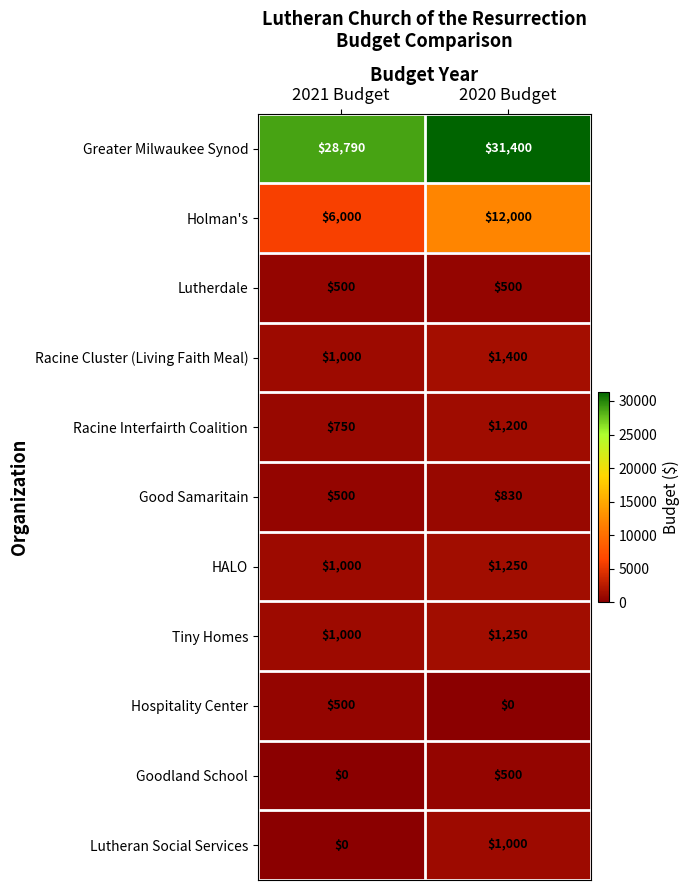

Which category has the highest value in the Good Samaritain series?

2020 Budget